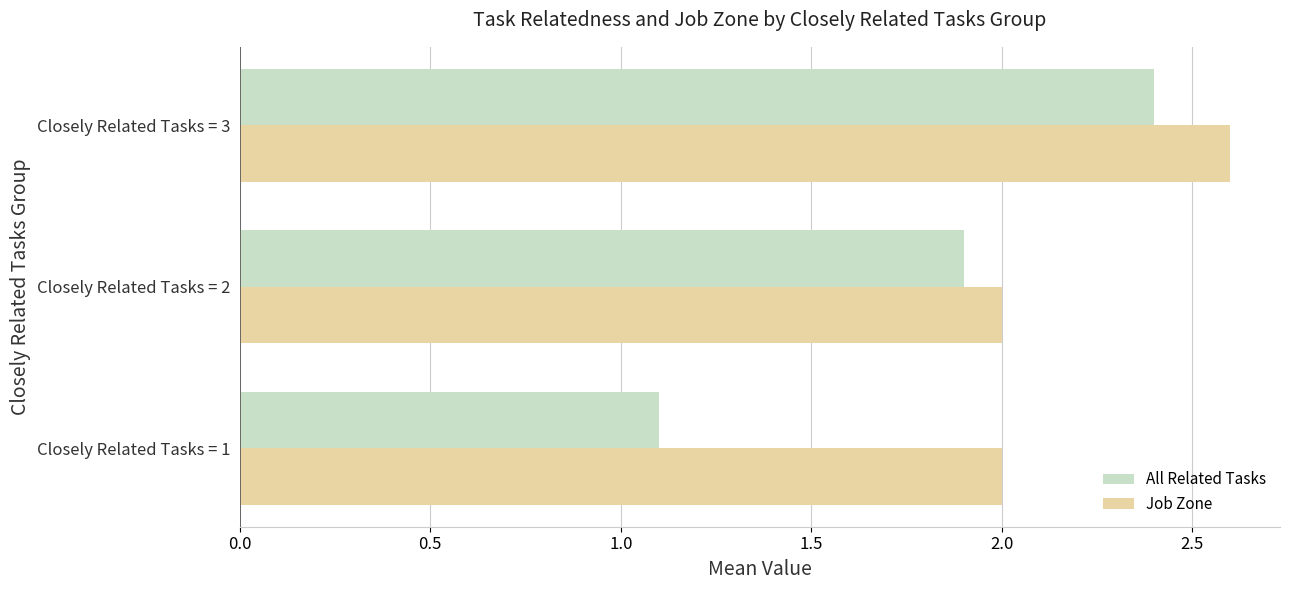

What are all the series names shown in the legend?

All Related Tasks, Job Zone